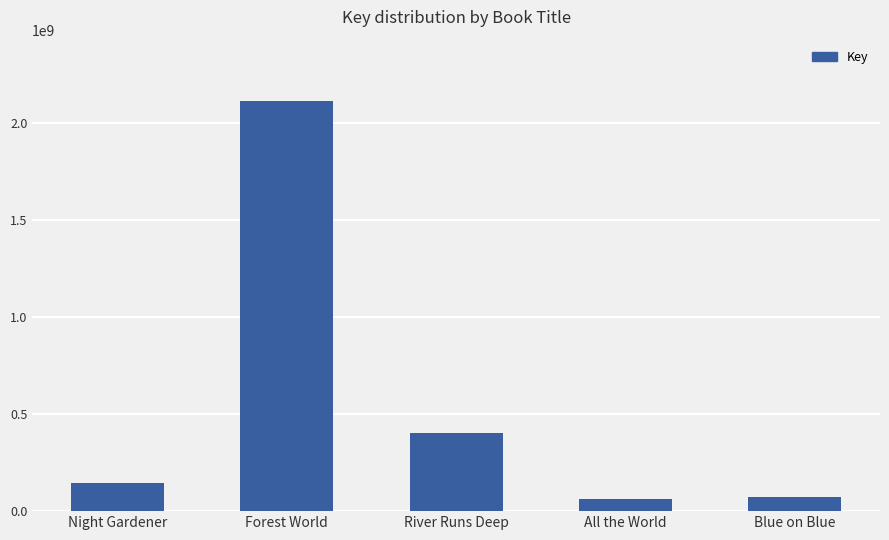

How many data points does each series have?

5